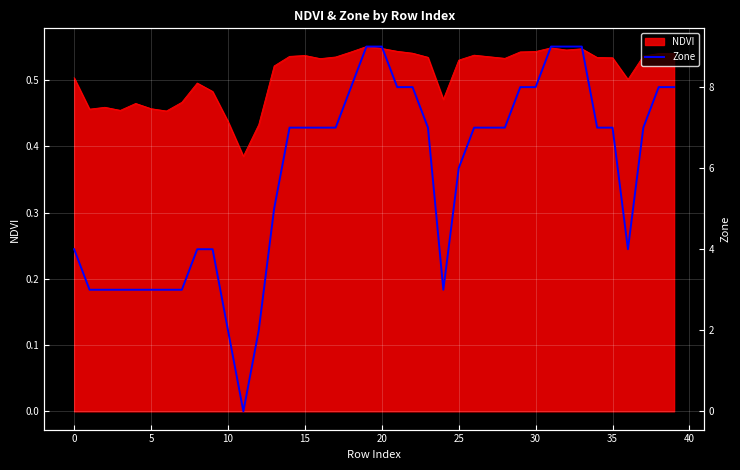

Reading left to right, extract all data points from this chart.

4	3	3	3	3	3	3	3	4	4	2	0	2	5	7	7	7	7	8	9	9	8	8	7	3	6	7	7	7	8	8	9	9	9	7	7	4	7	8	8